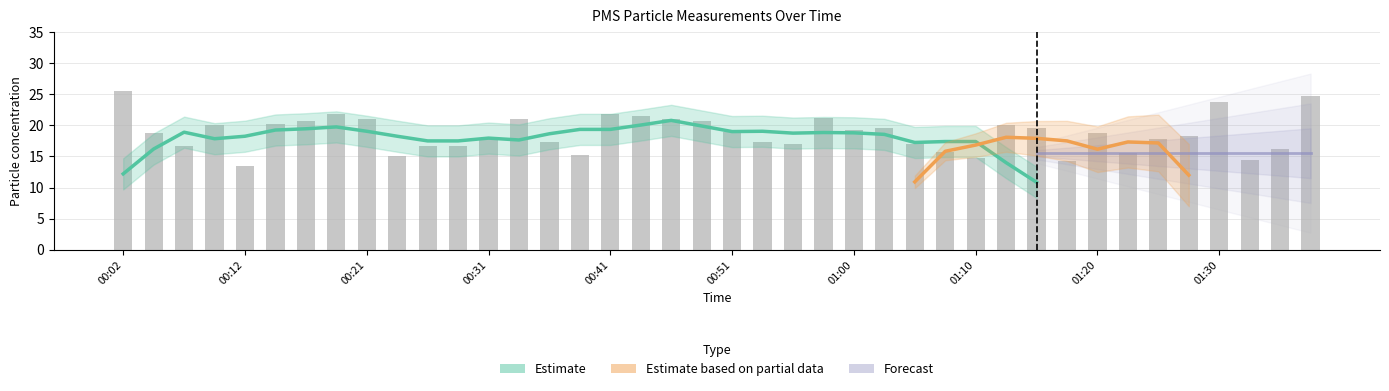

Is it true that the value at 00:51 is 19.0?

True